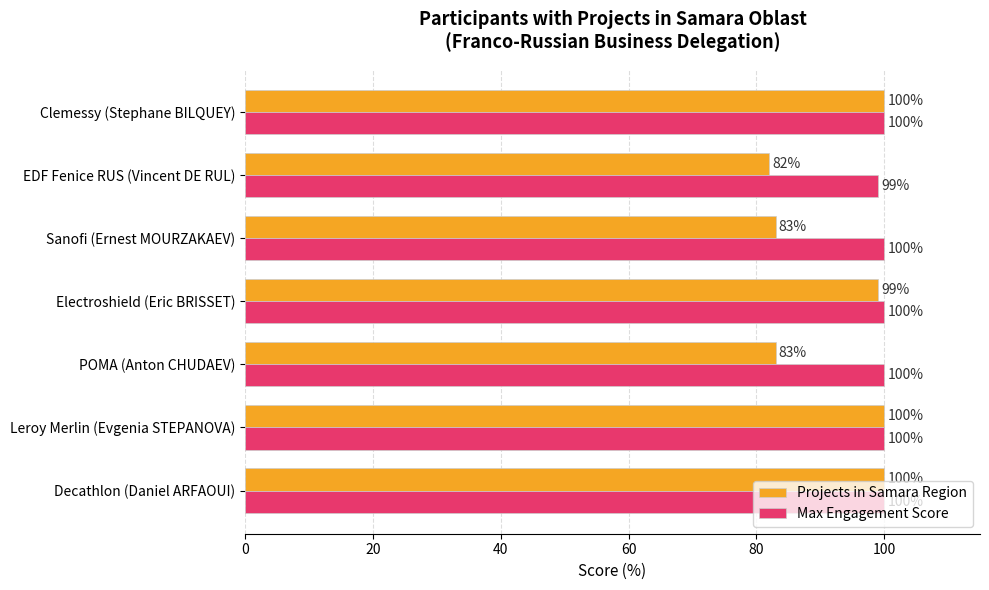

True or false: Max Engagement Score has a value of 100 at Electroshield (Eric BRISSET).

True